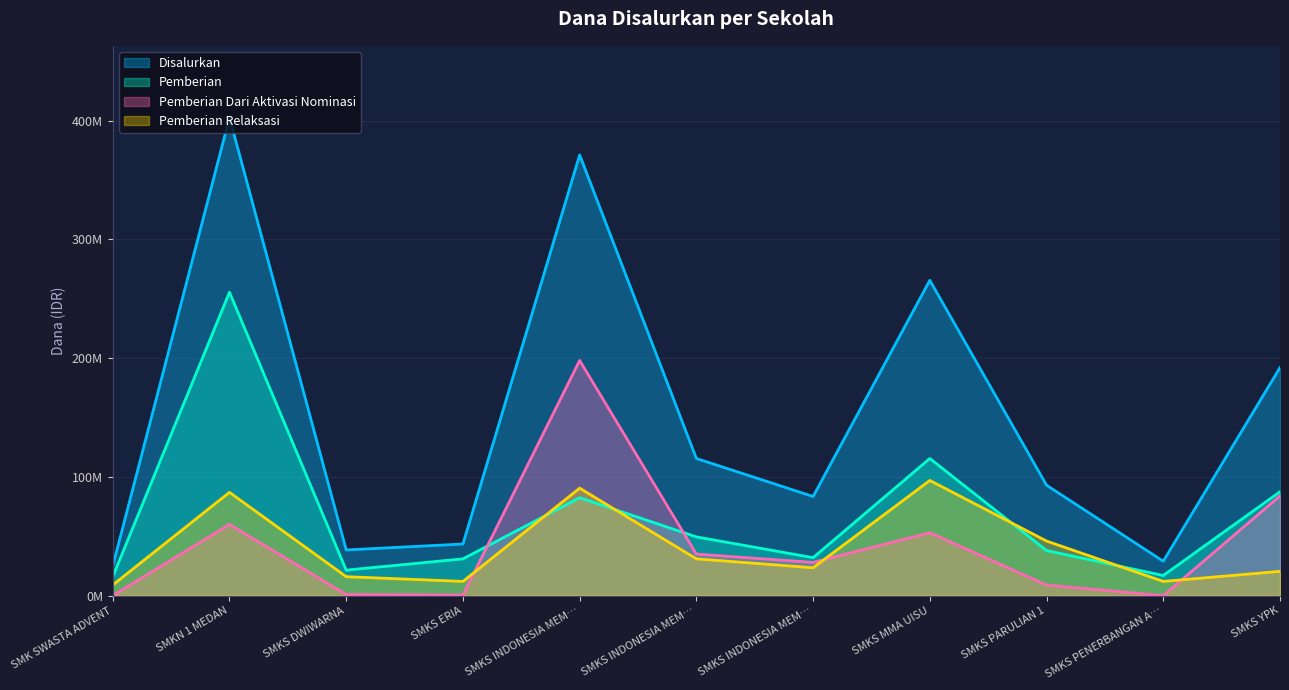

What are all the series names shown in the legend?

Disalurkan, Pemberian, Pemberian Dari Aktivasi Nominasi, Pemberian Relaksasi